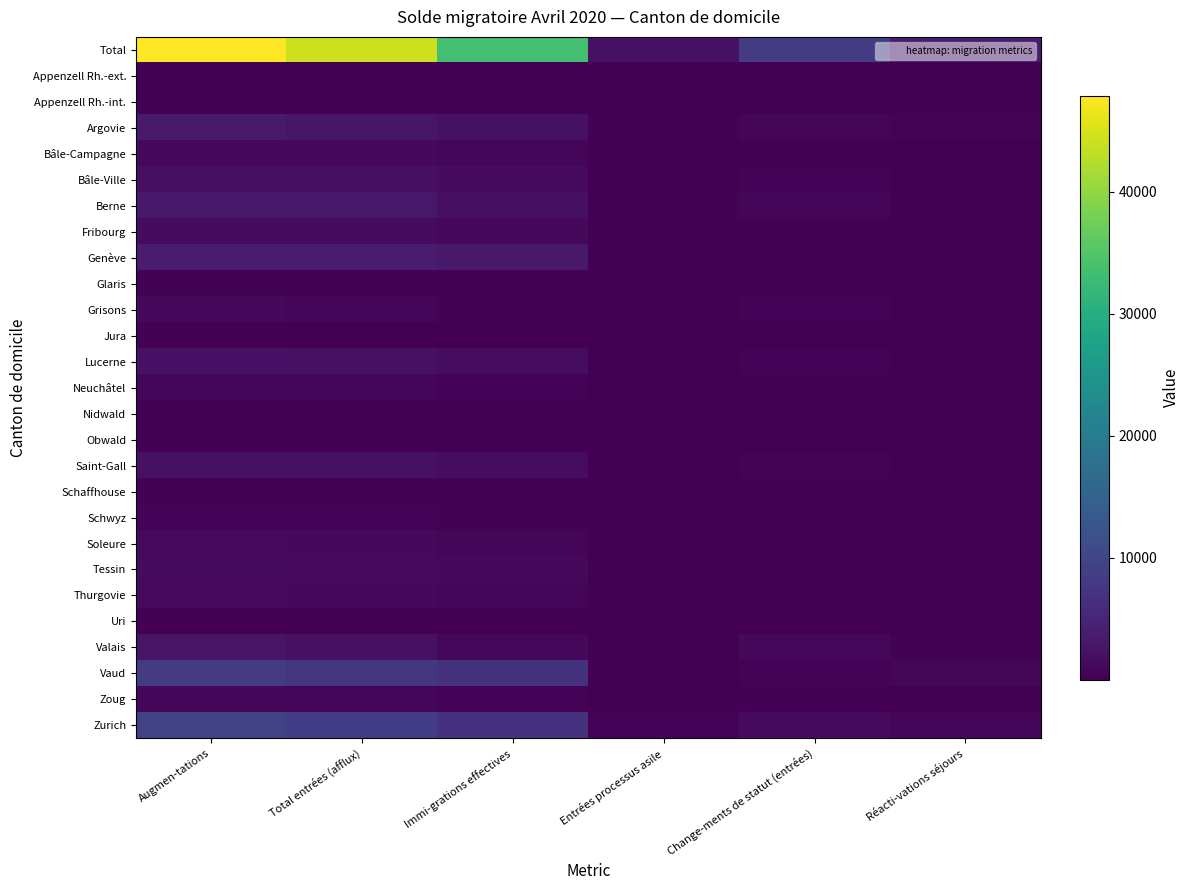

At which category is the sum across all series the highest?

Augmen-tations